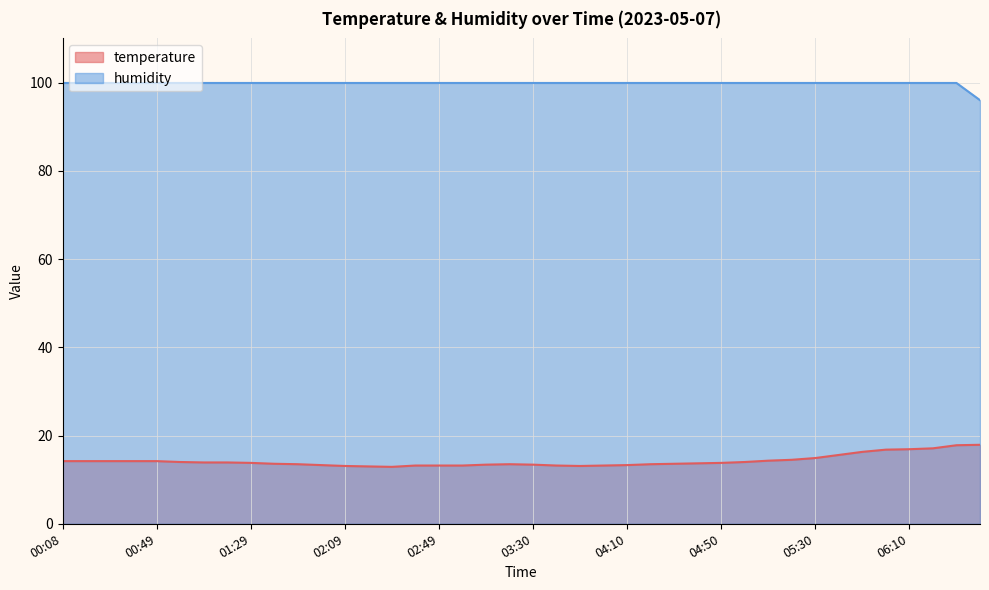

Which series has the largest total across all categories?

humidity